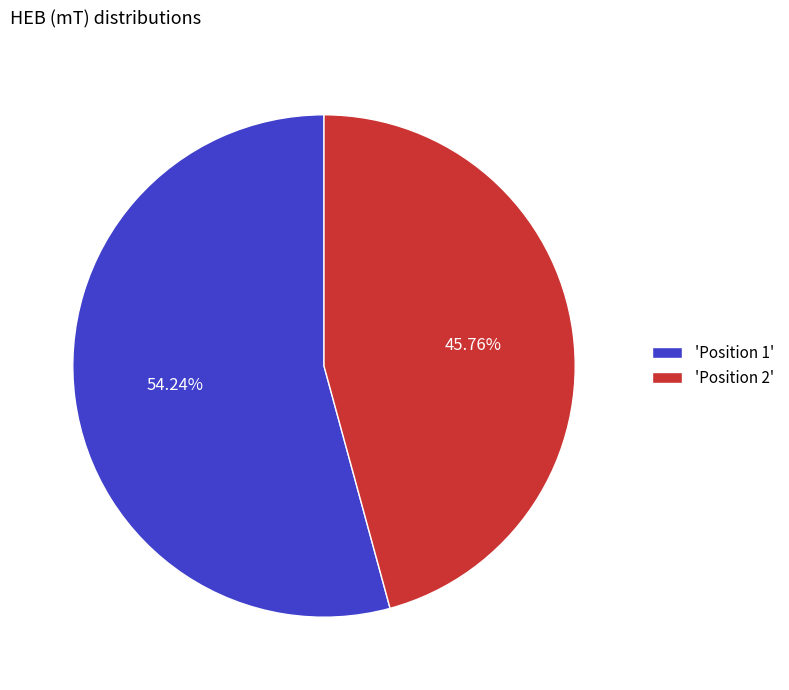

Do 'Position 2' and 'Position 1' together represent more than half of the pie?

Yes